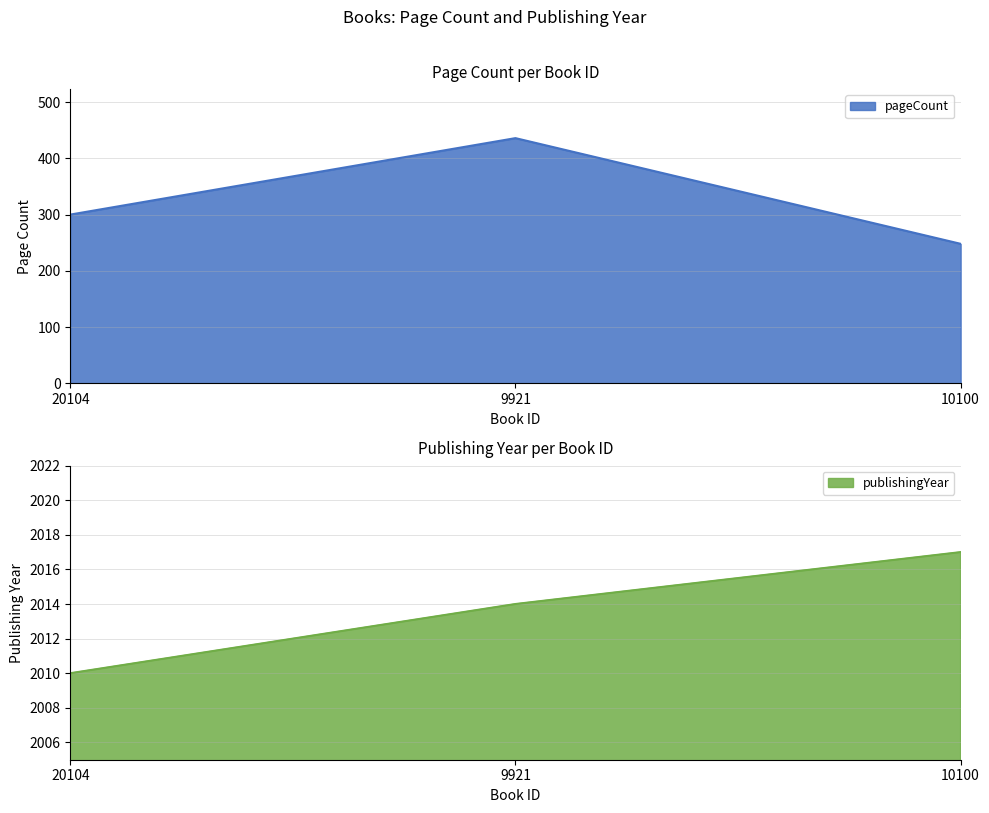

What is the approximate value of publishingYear at 9921?

2014